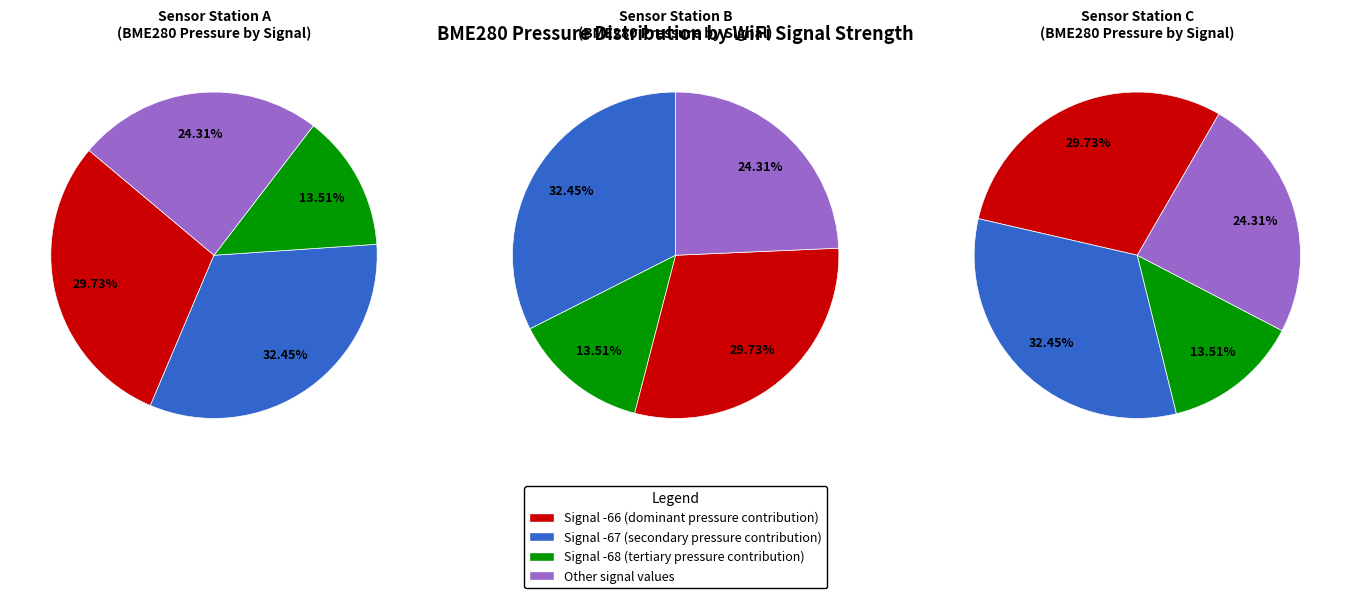

Does 31 account for over 50% of the chart?

No